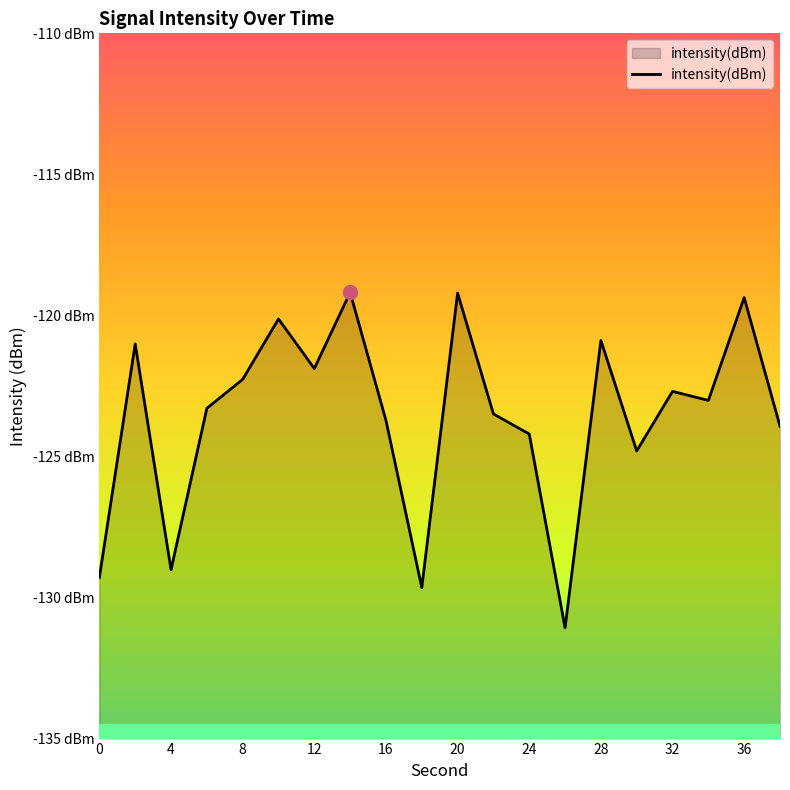

What is the average value?

-123.6